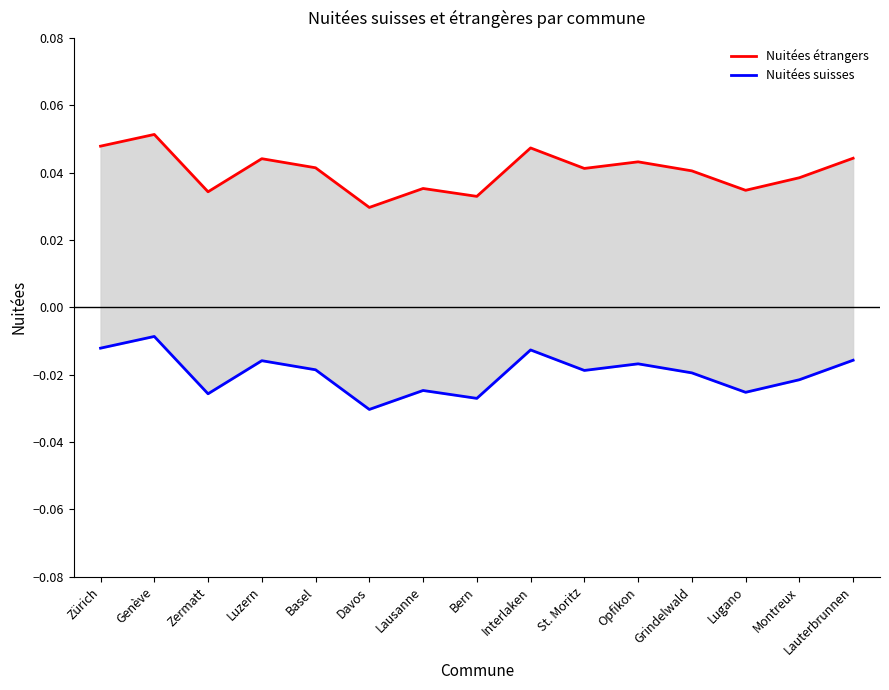

Which category has the highest value across all series?

Genève